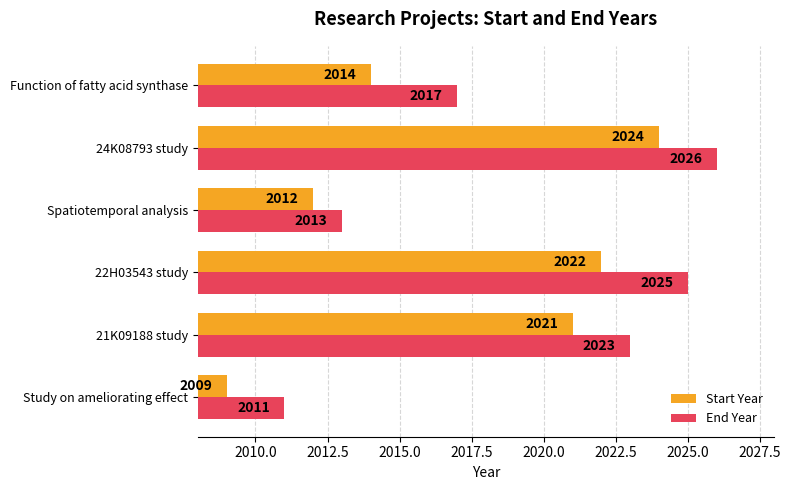

What is the difference between the second highest and second lowest values in the Start Year series?

10